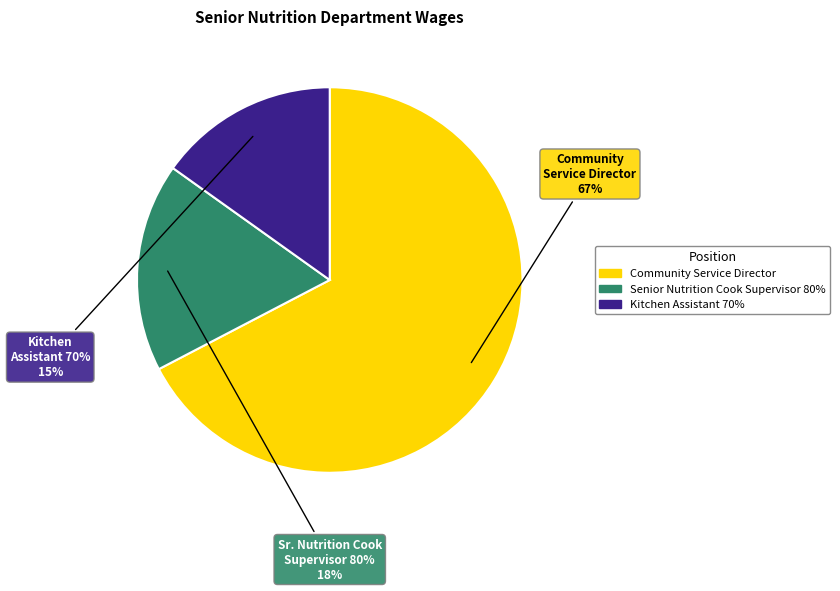

Is it true that Community Service Director is 67% of the pie?

True